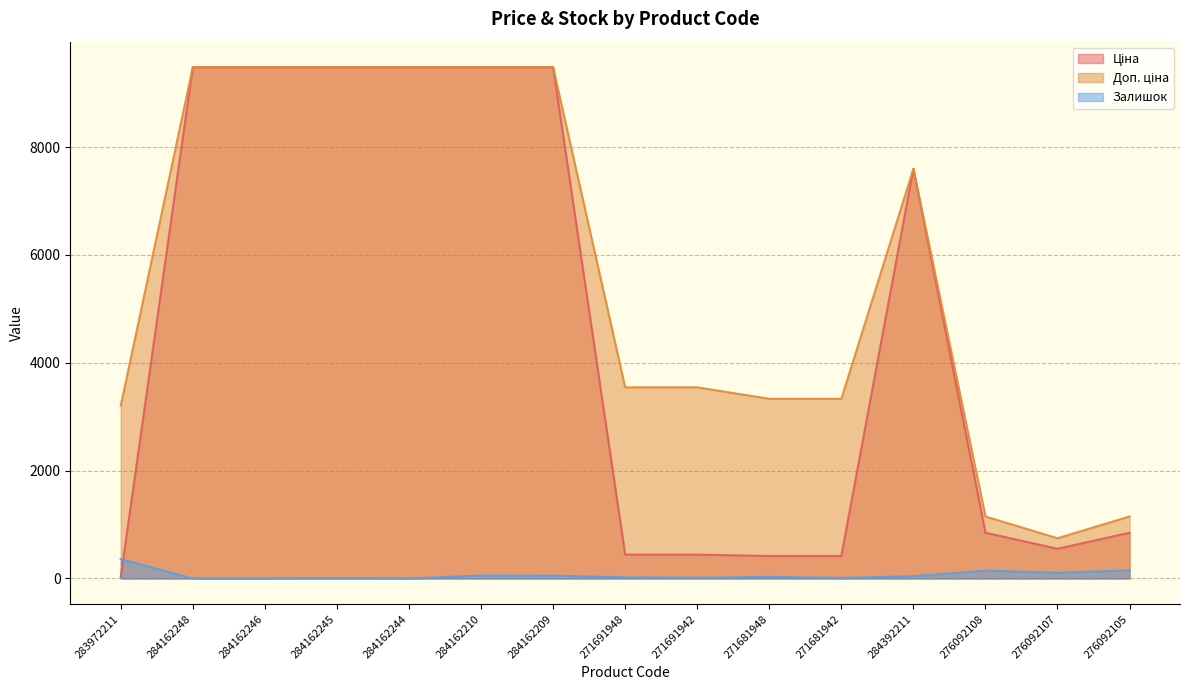

What is the total value across all series at 271681948?

3779.0